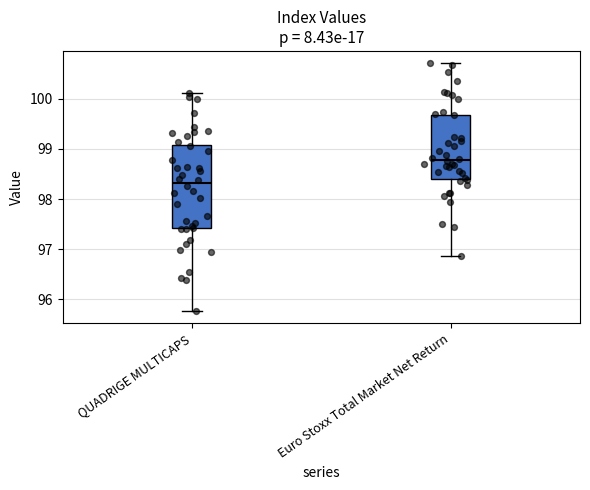

Reading left to right, read every box against the y-axis: the position of its median line, the range the box covers, and the ends of its whiskers. The values are not printed on the chart, so give them approximately, as read against the axis.

QUADRIGE MULTICAPS: median 98.3, box 97.4 to 99.1, whiskers 95.8 to 100.1
Euro Stoxx Total Market Net Return: median 98.8, box 98.4 to 99.7, whiskers 96.9 to 100.7